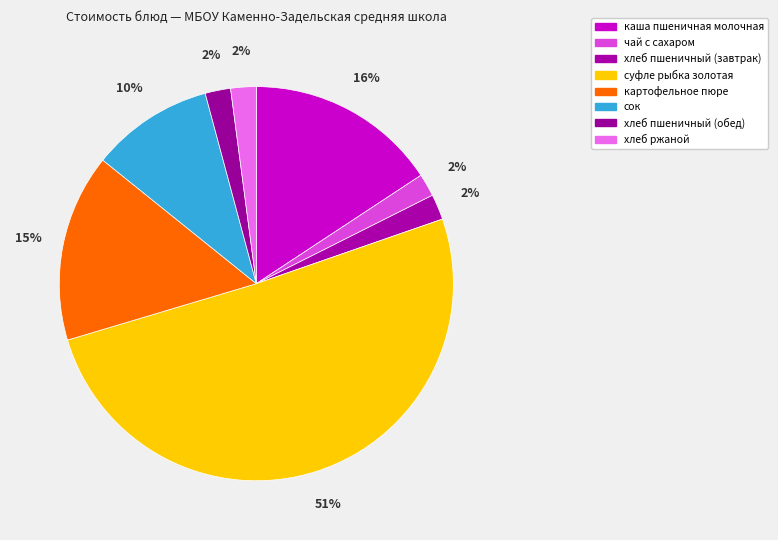

What is the ratio of the value at хлеб пшеничный (завтрак) to the value at хлеб ржаной?

1.0